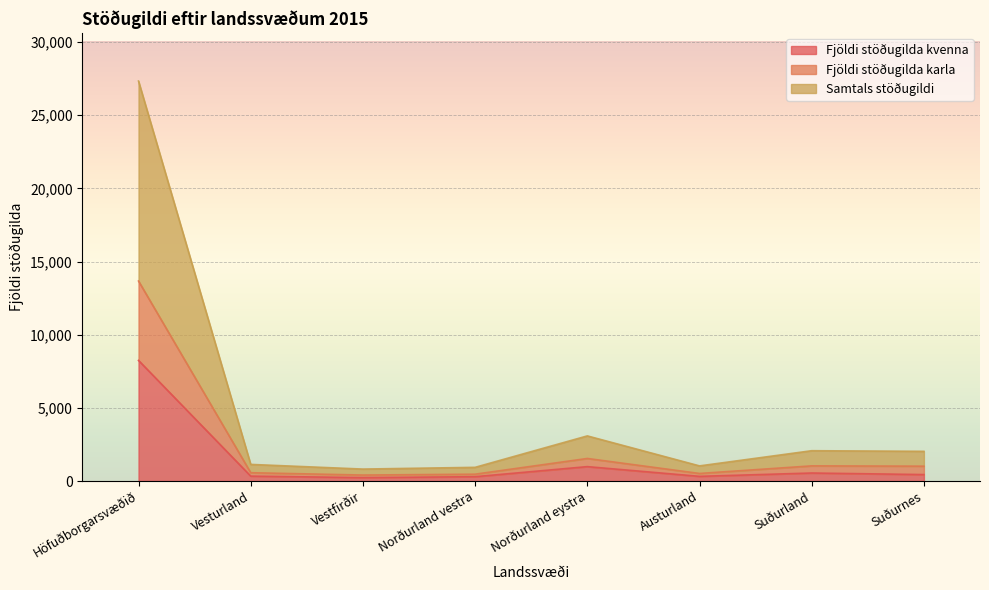

True or false: Fjöldi stöðugilda karla and Fjöldi stöðugilda kvenna cross at least once.

False